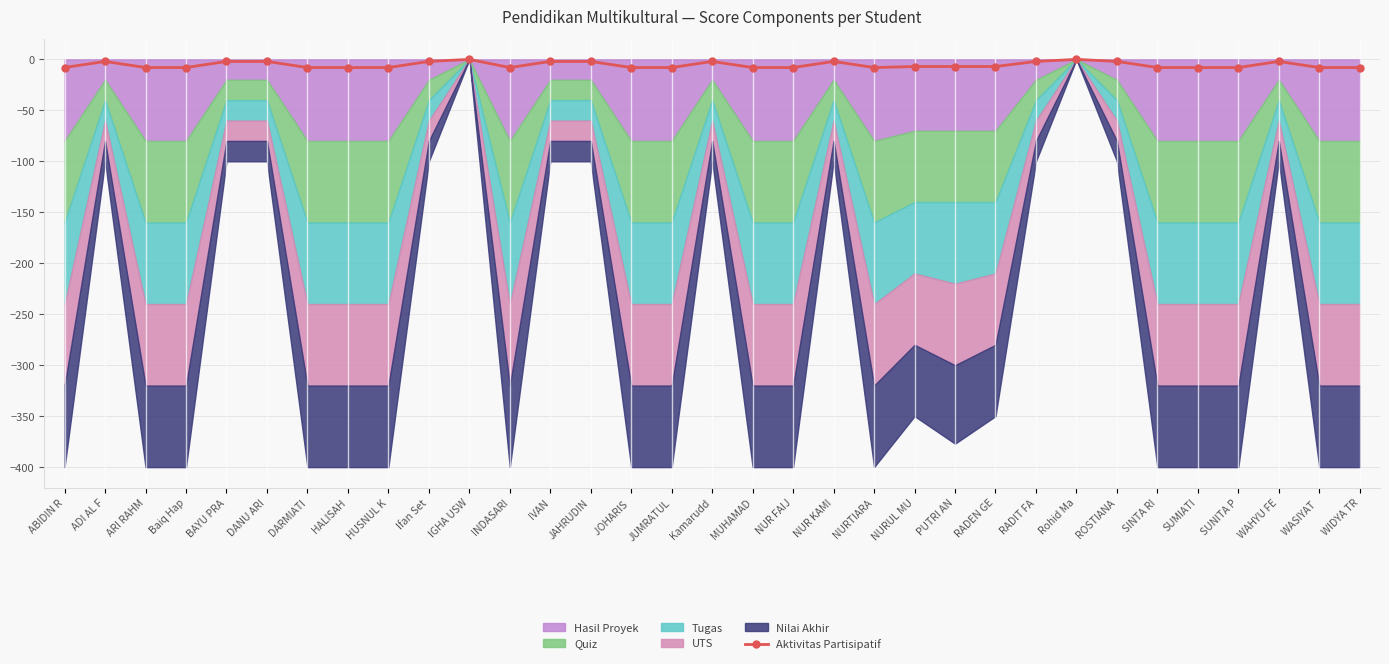

How many interior local peaks (higher than both neighbors) does the data have?

6